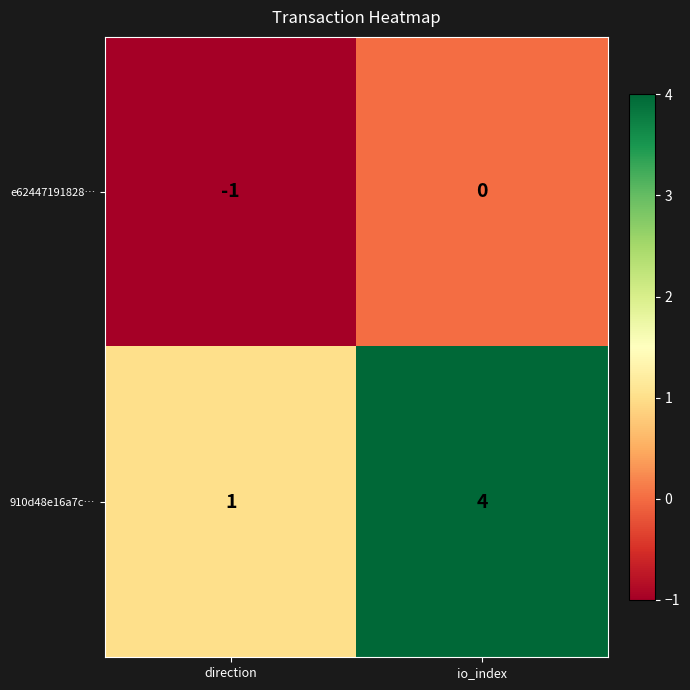

What is the sum of all 910d48e16a7c… values?

5